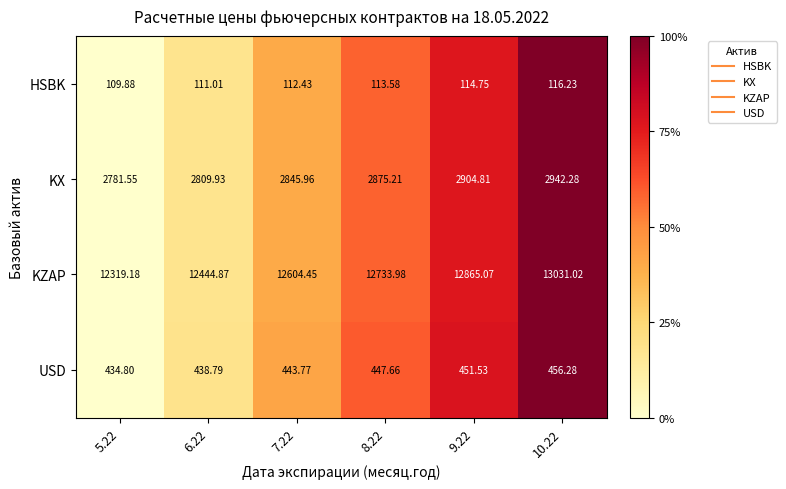

Which series has the largest total across all categories?

KZAP